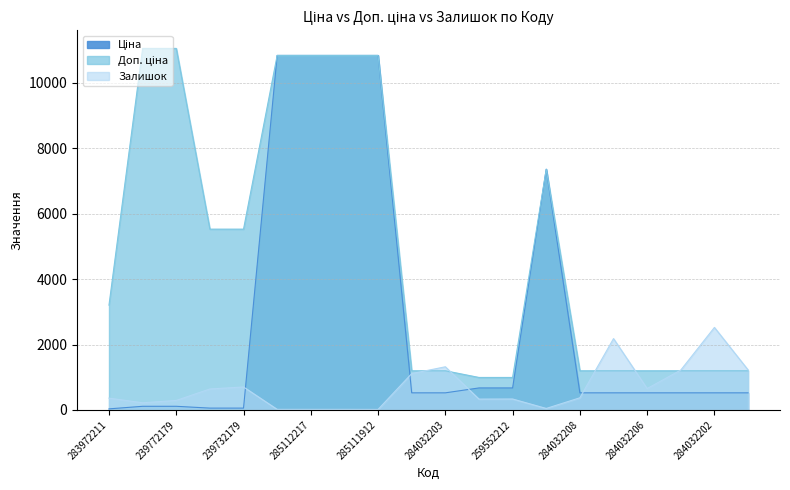

What is the spread (max minus min) of values at 284032208?

826.0